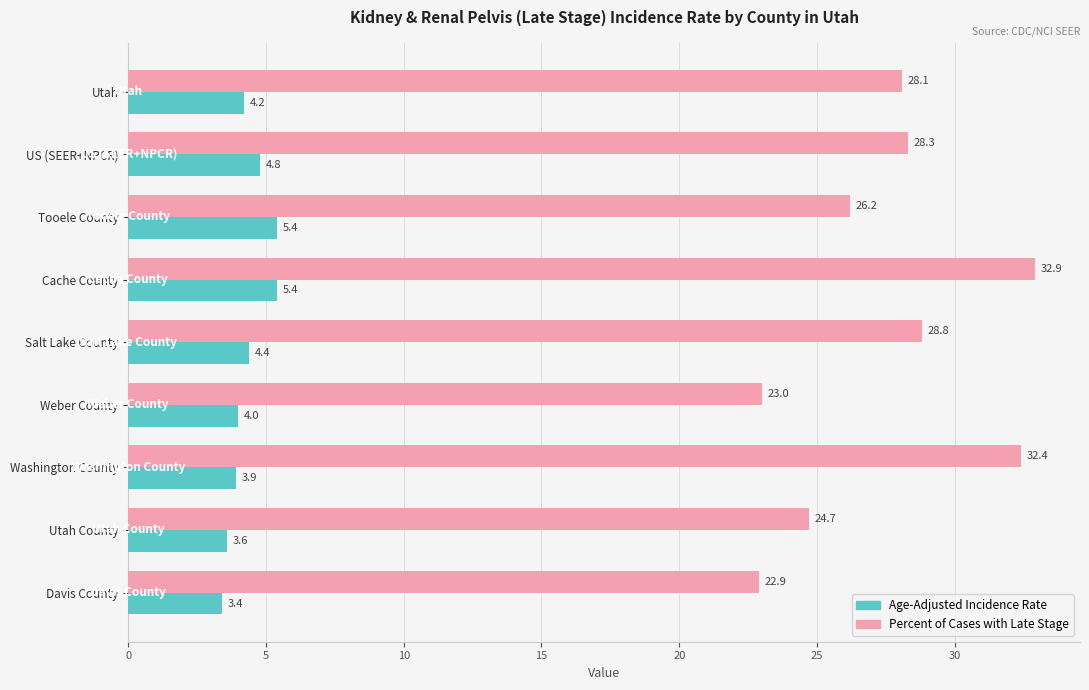

At which label does Age-Adjusted Incidence Rate reach its minimum?

Davis County